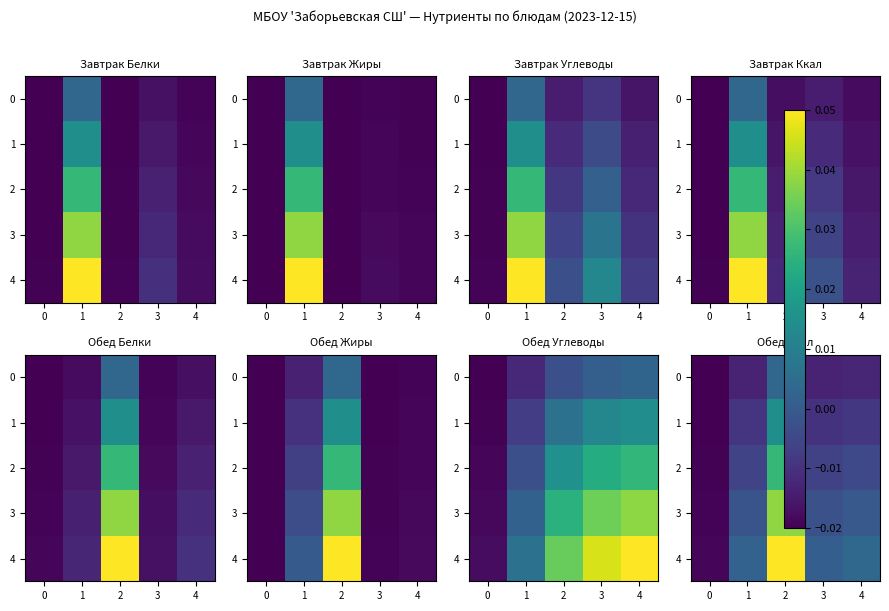

Which has a higher value, 3 or 0?

3